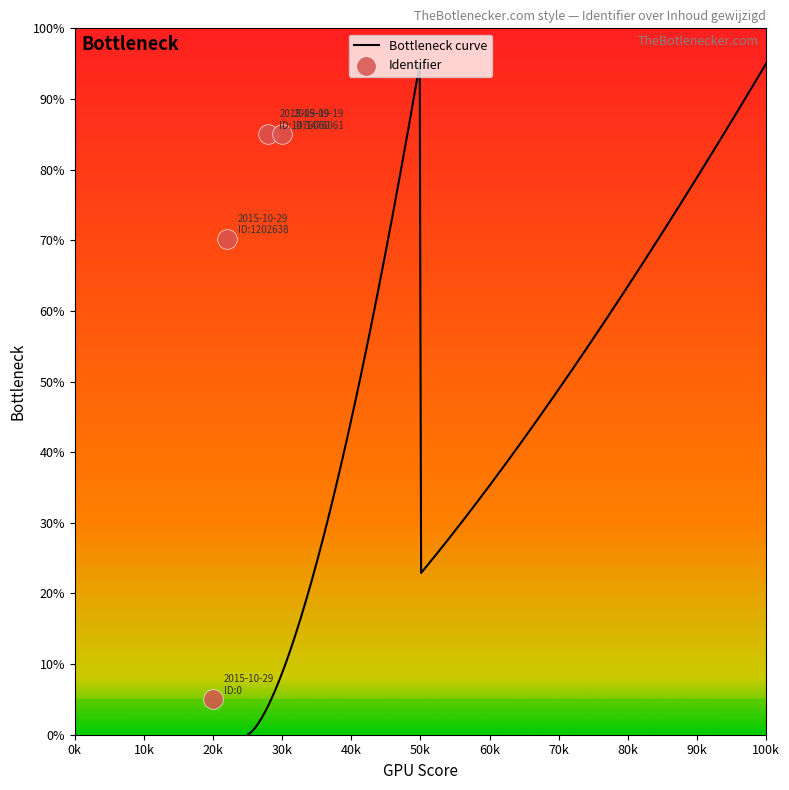

Approximately how many times larger is the value at 2015-10-29 compared to 2015-10-29?

0.1